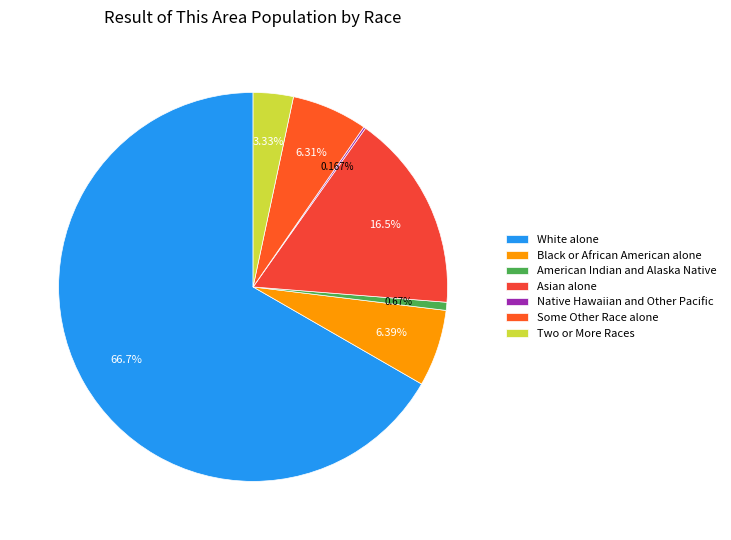

To the nearest percent, what is the combined percentage of Some Other Race alone and Asian alone?

23%